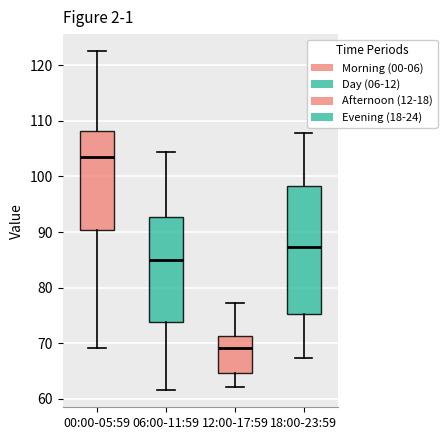

Where does the median line of the box for 00:00-05:59 sit on the y-axis? The values are not printed on the chart, so give them approximately, as read against the axis.

104